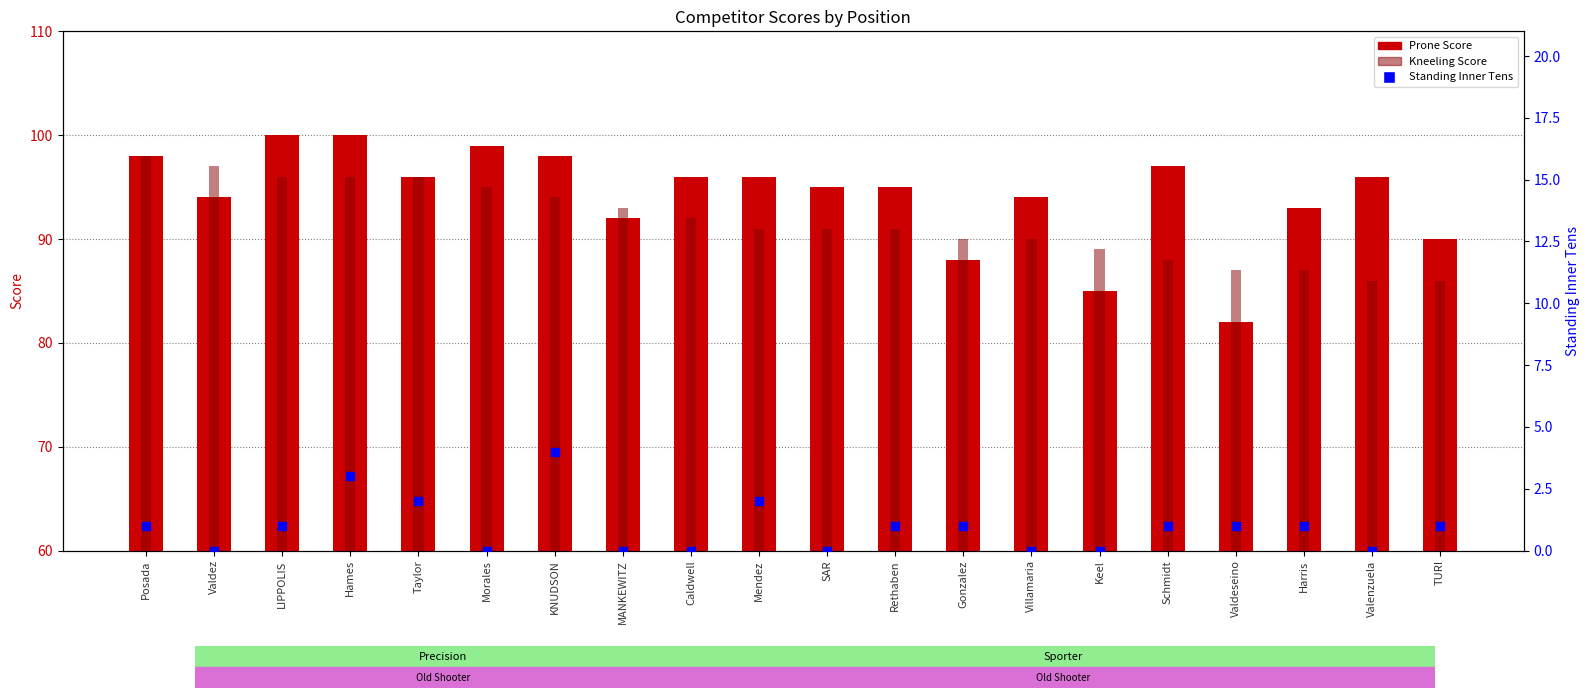

Which series contains the highest Y value?

Prone Score